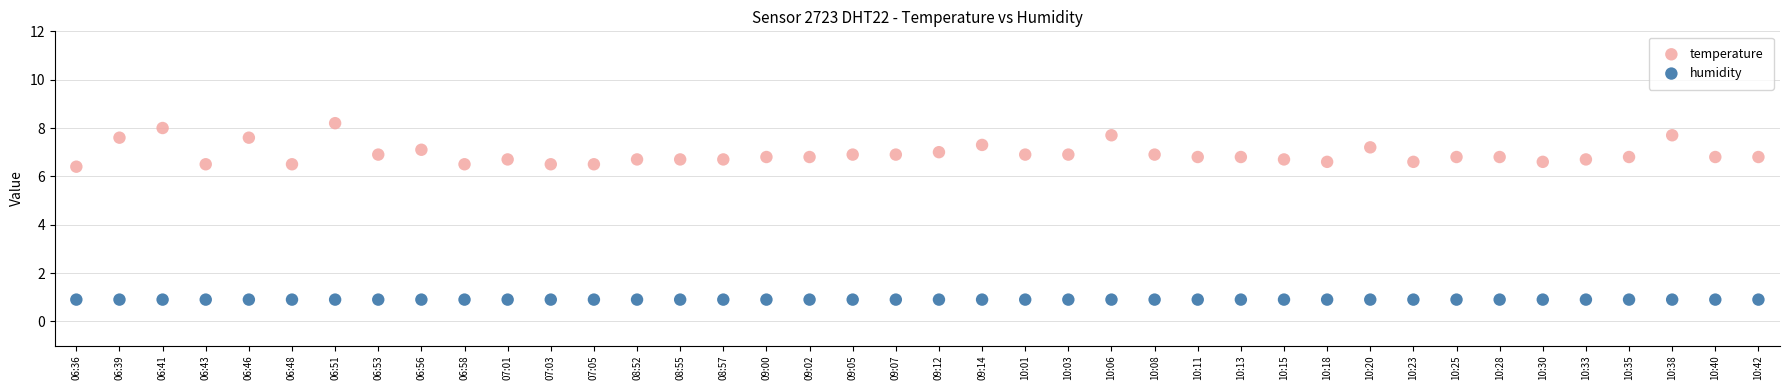

Which series reaches the minimum Y coordinate?

humidity